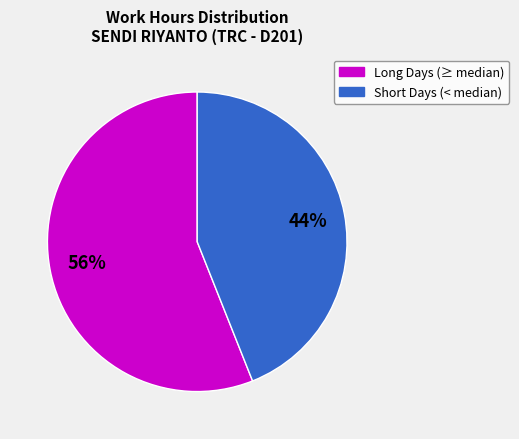

To the nearest percent, what is the difference between the largest and smallest slice percentages?

12%